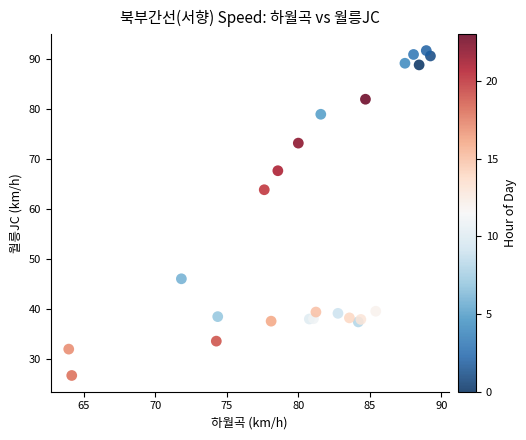

What Y value in the scatter plot is closest to 59?

63.8